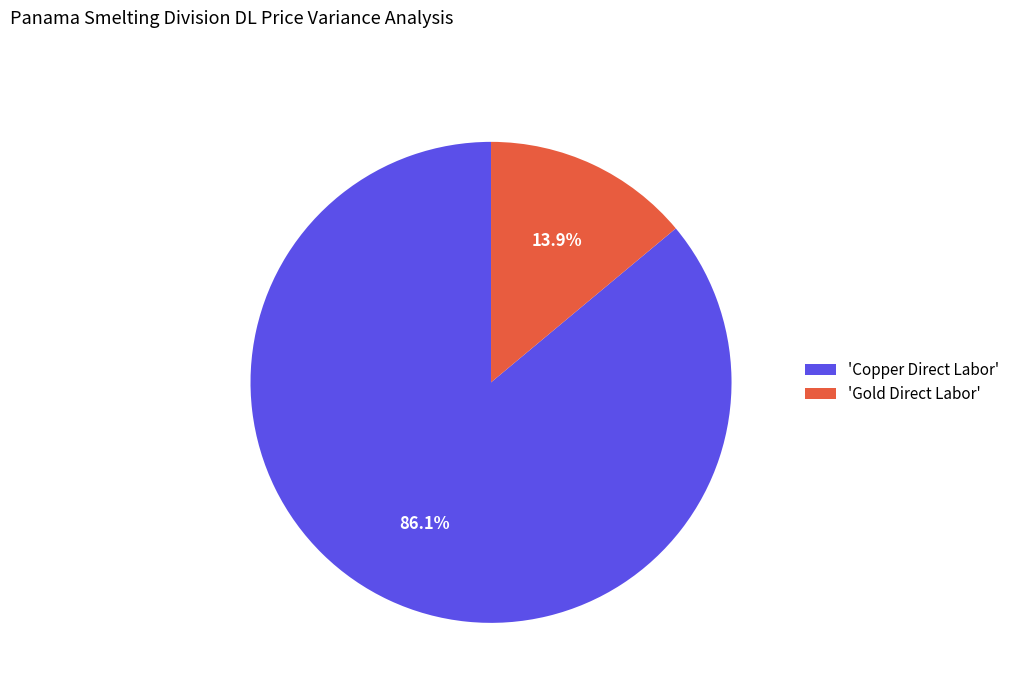

What portion of the pie excludes 'Gold Direct Labor'?

86.1%